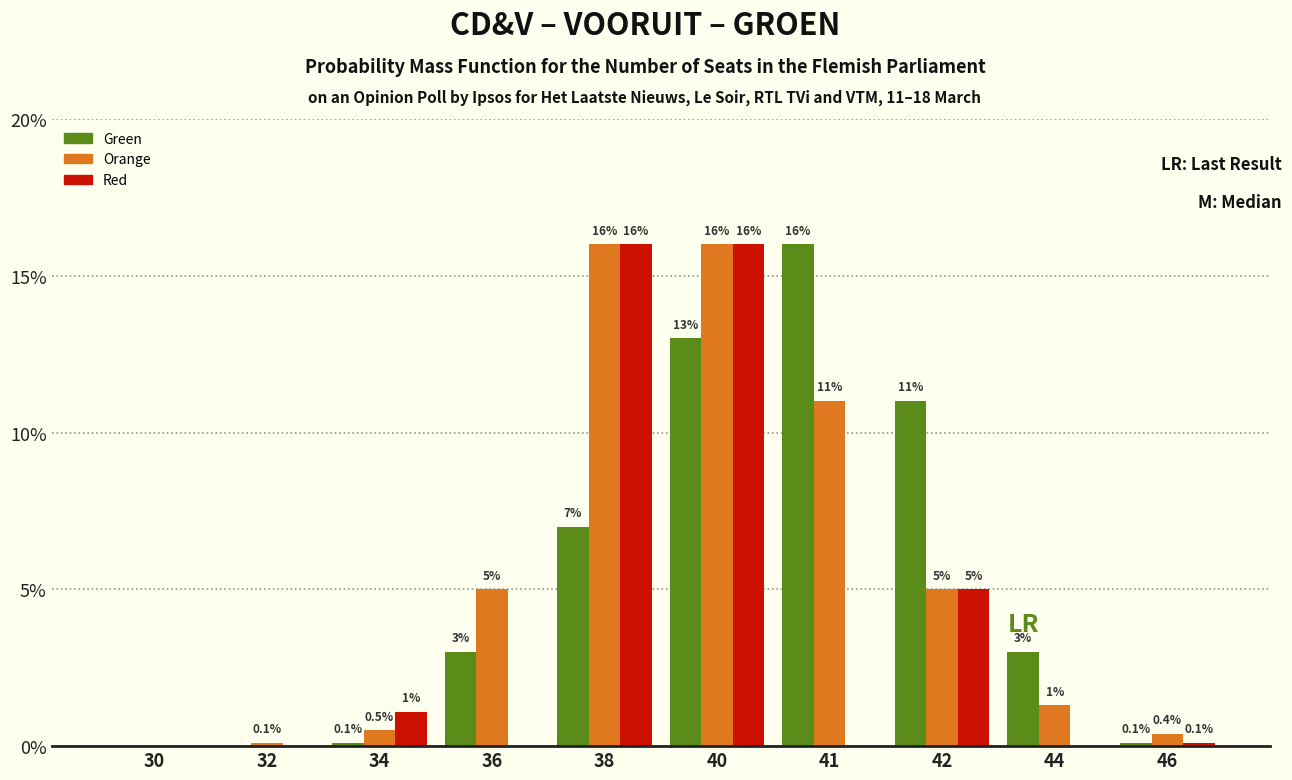

The Green series shows 0.0 at 32. True or false?

True